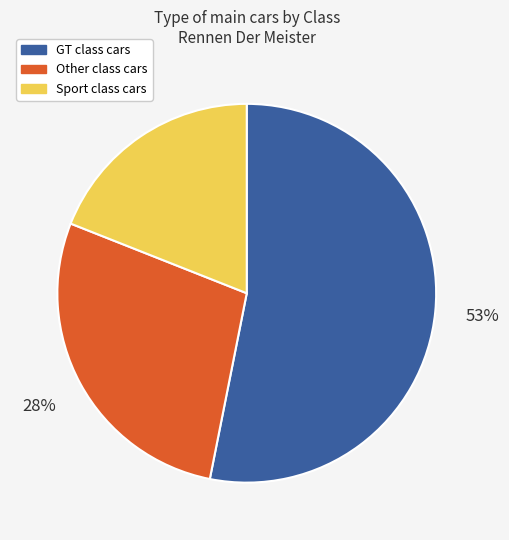

To the nearest percent, what is the difference between the largest and smallest slice percentages?

34%